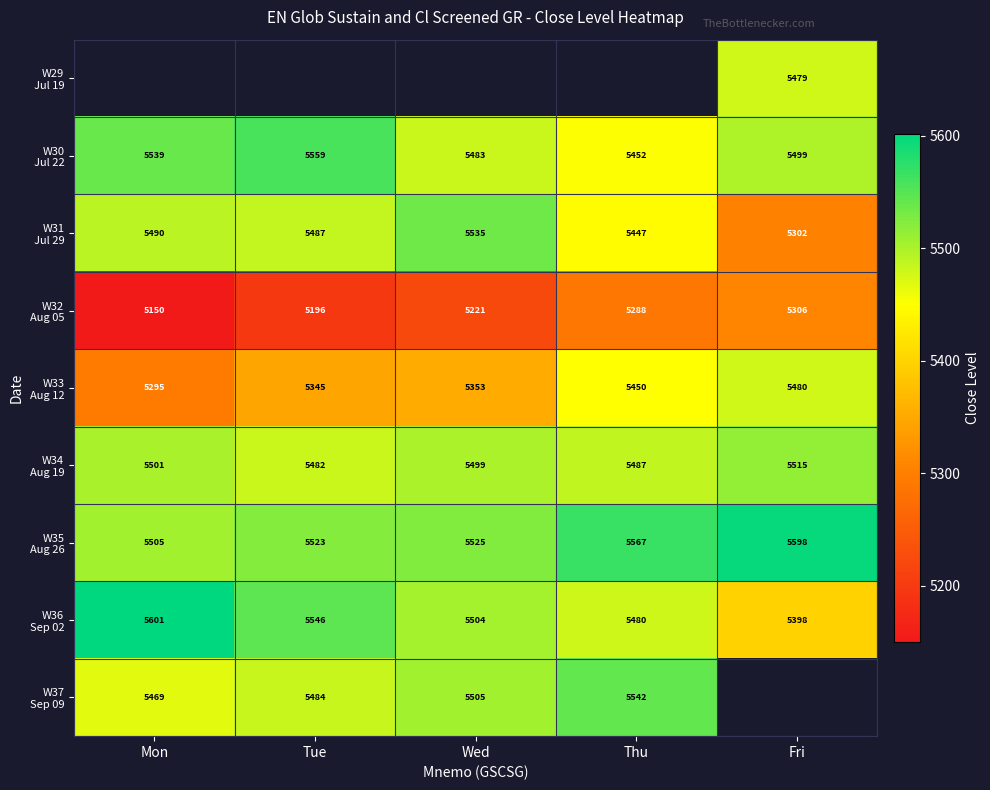

Which series has the largest range (max minus min)?

W31 Jul 29